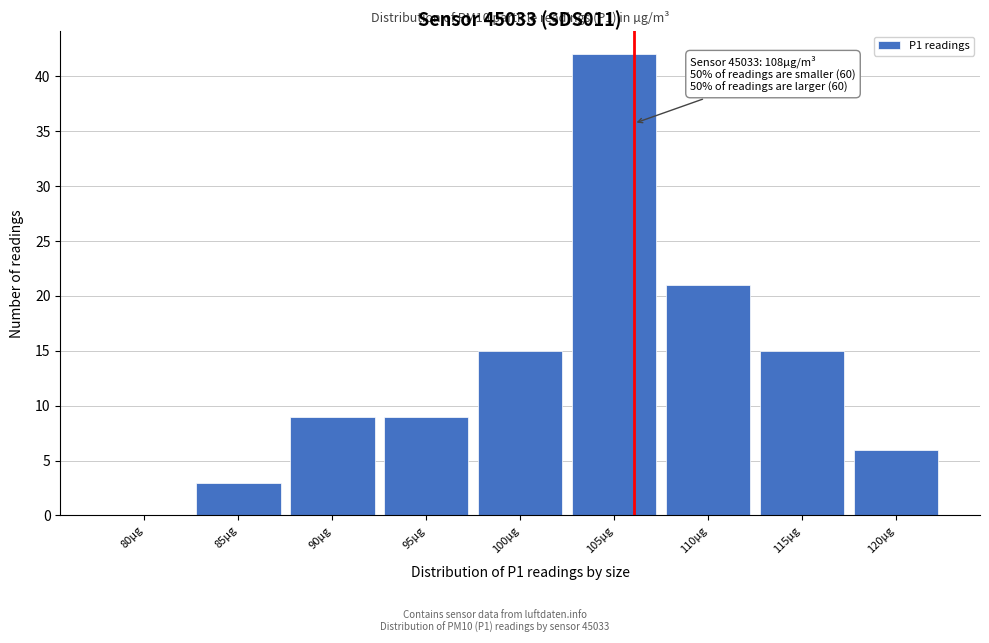

Reading left to right, transcribe all the data shown in this chart.

80µg=0	85µg=3	90µg=9	95µg=9	100µg=15	105µg=42	110µg=21	115µg=15	120µg=6